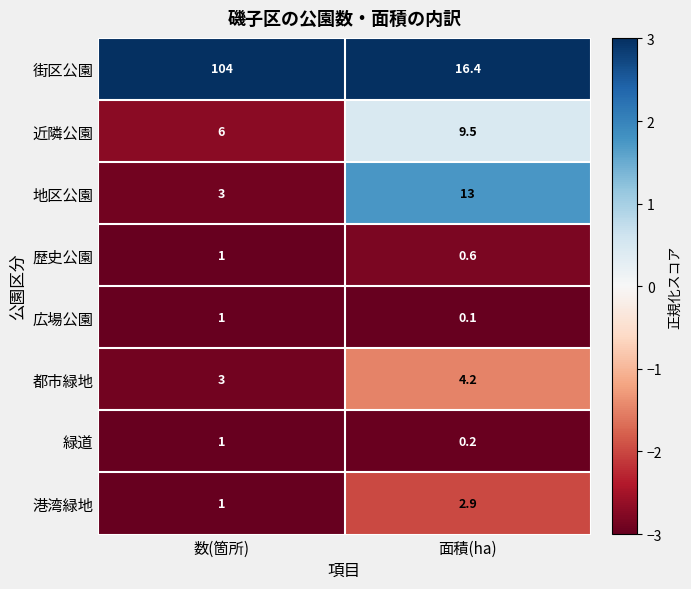

Which label corresponds to the smallest value in the chart?

面積(ha)